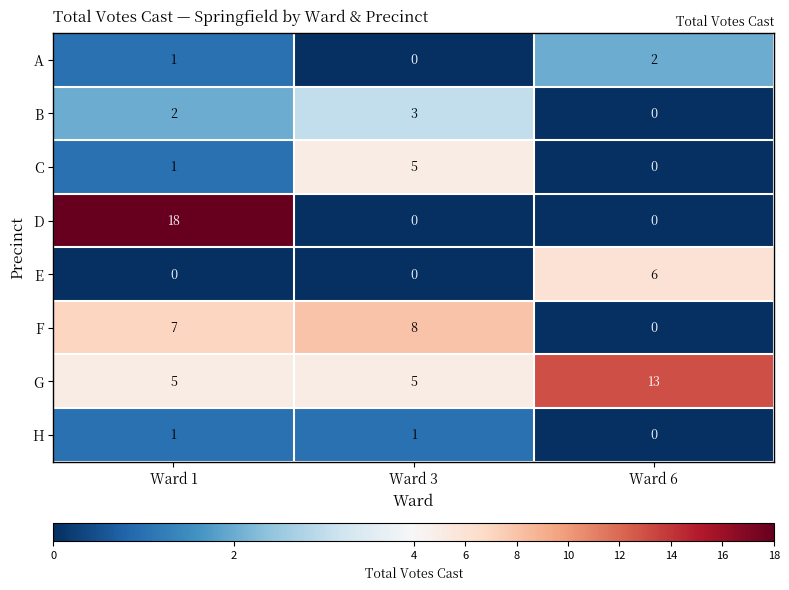

Is it true that F equals 3 at Ward 6?

False